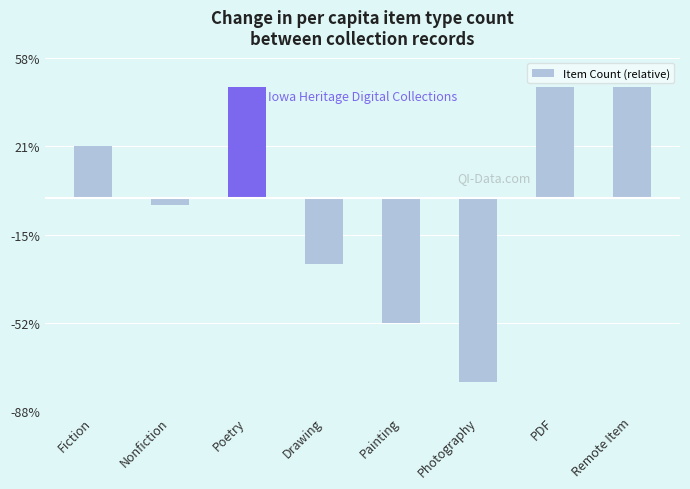

Does the chart contain any negative values?

Yes